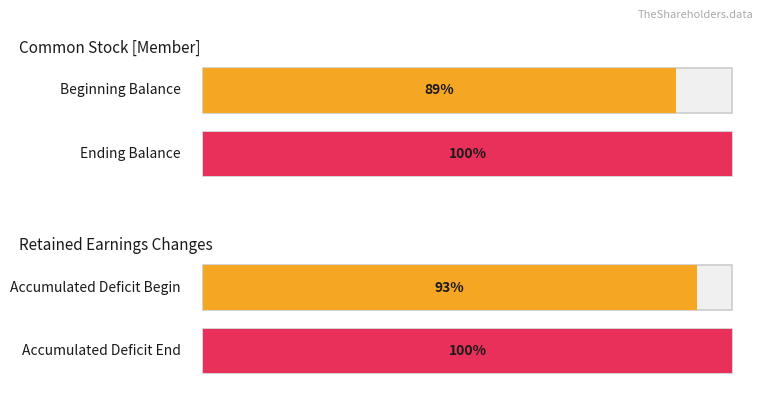

Is it true that Average utilization equals 33520 at Beginning Balance (Common Stock)?

False